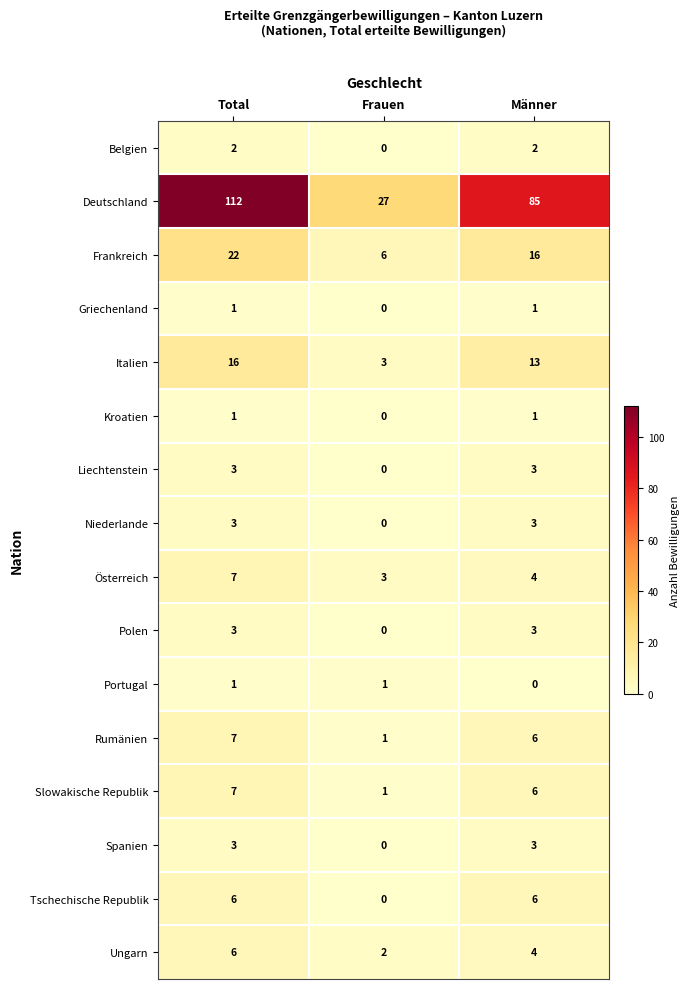

Read the Frankreich value at Männer, to the nearest 10.

20